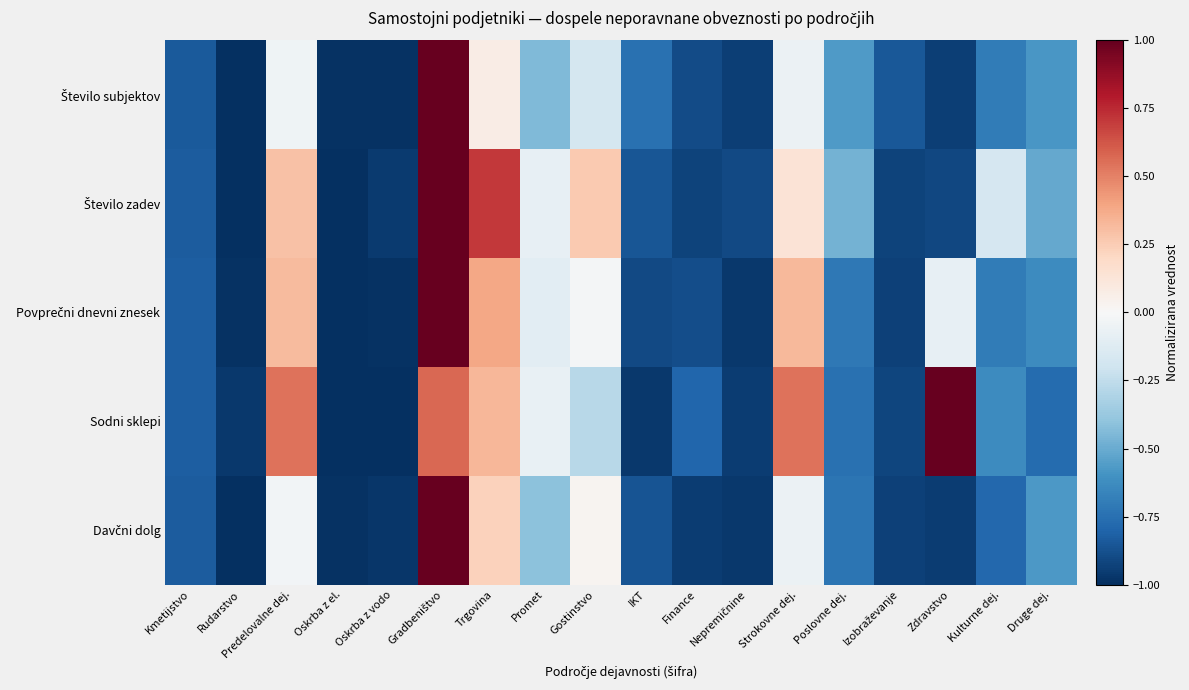

Count the number of data series in this chart.

5